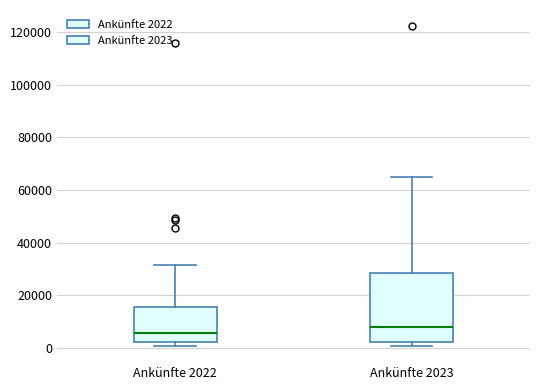

Which box is the tallest, from its lower edge to its upper edge?

Ankünfte 2023